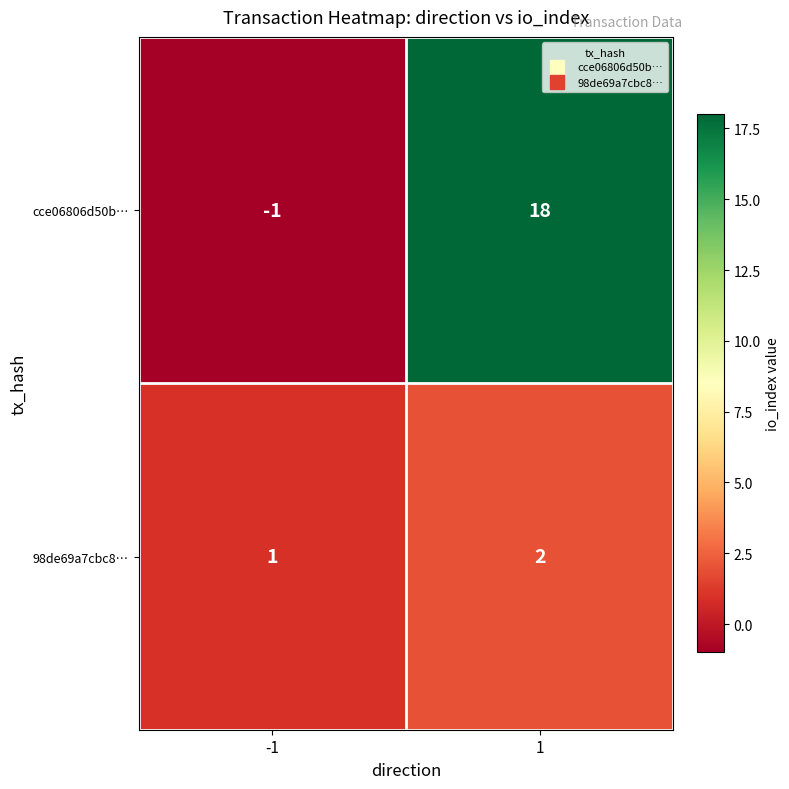

What is the total value across all series at 1?

20